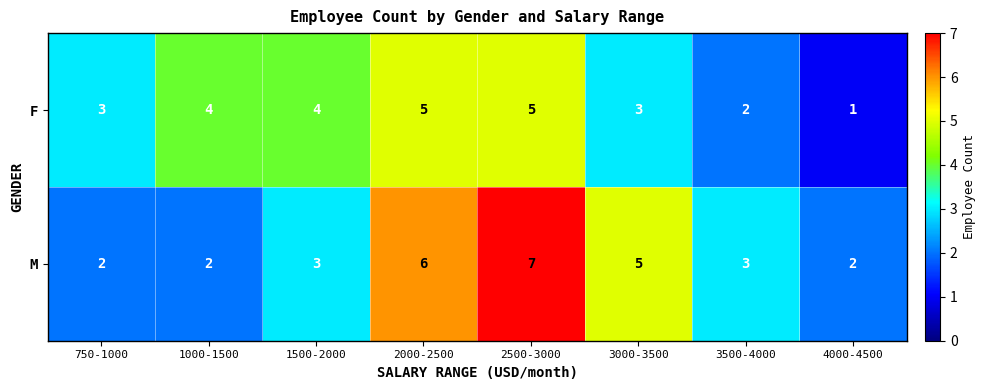

Count the F values in the range 3 to 5.

6